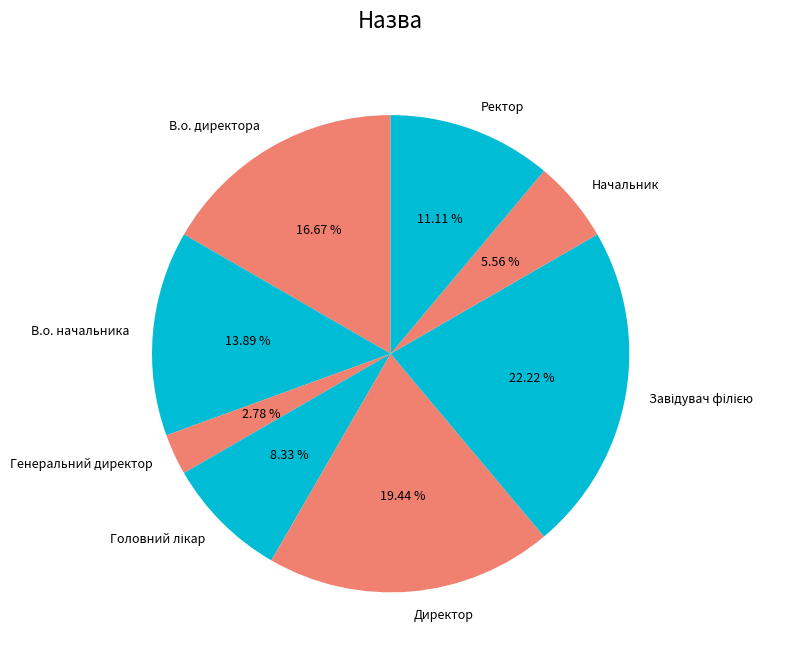

Which slice is the smallest?

Генеральний директор